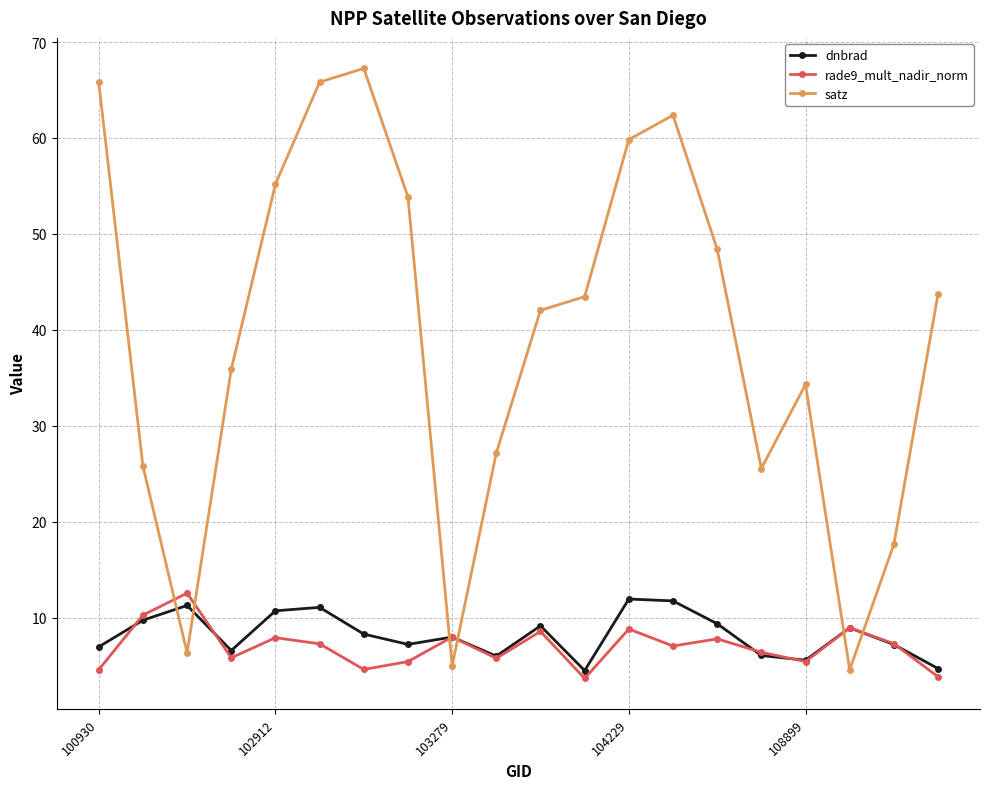

What is the difference between the second highest and second lowest values in the rade9_mult_nadir_norm series?

6.4